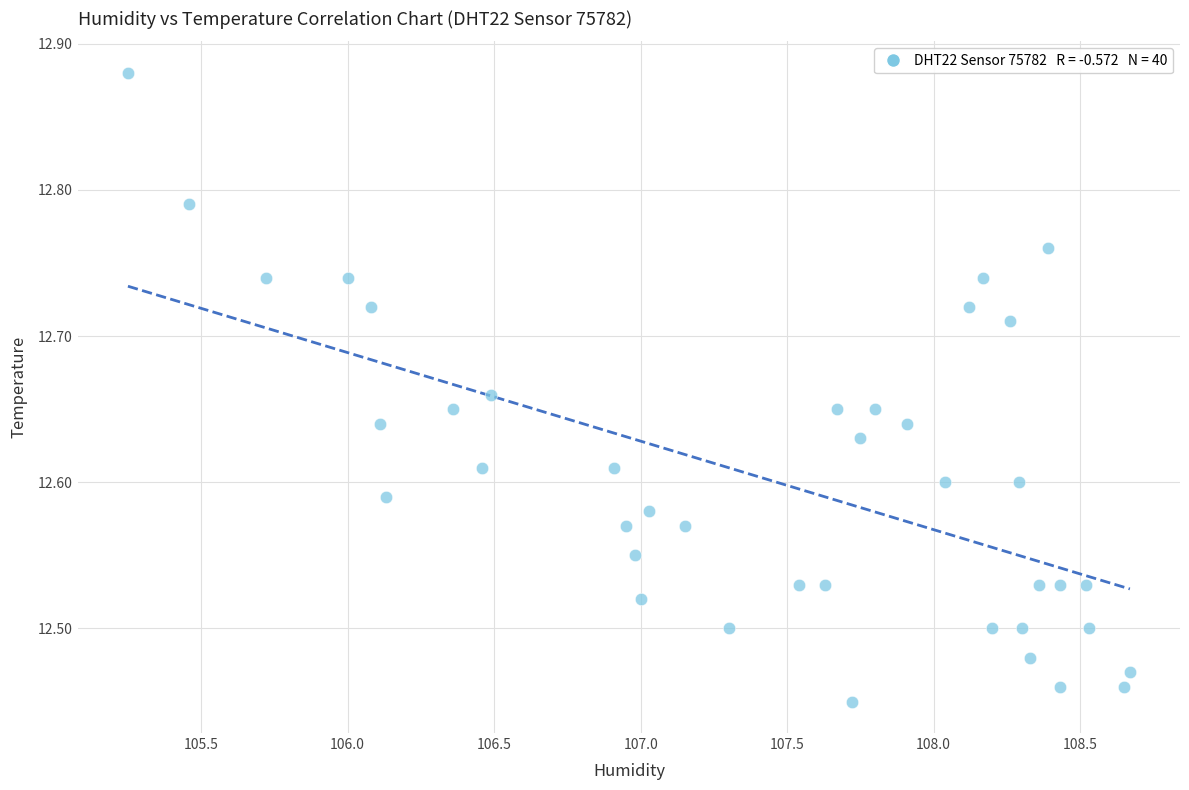

What is the range of Y values (max minus min)?

0.4